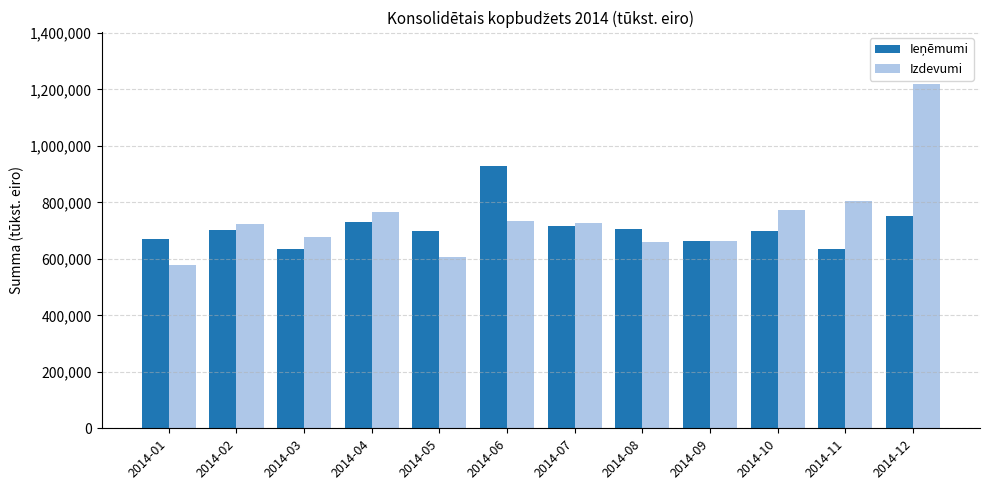

What is the sum of all Izdevumi values?

8934905.3